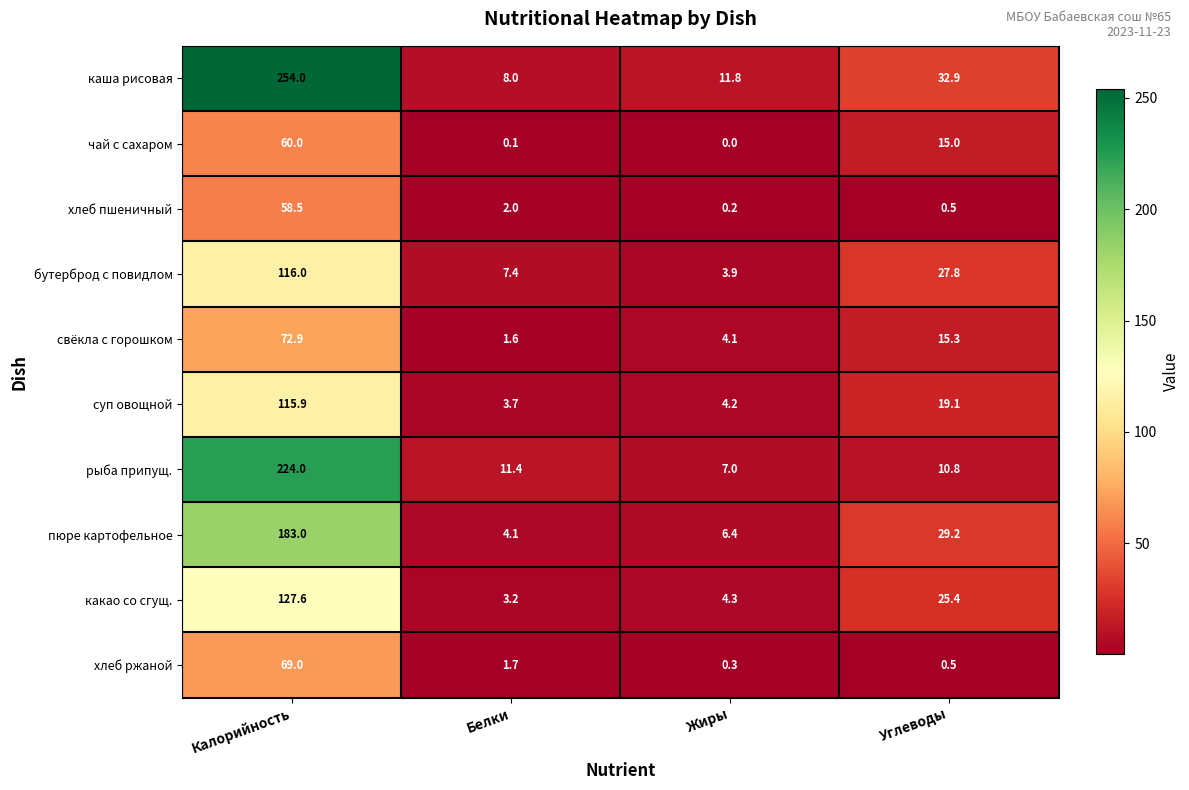

What is the spread (max minus min) of values at Калорийность?

195.5